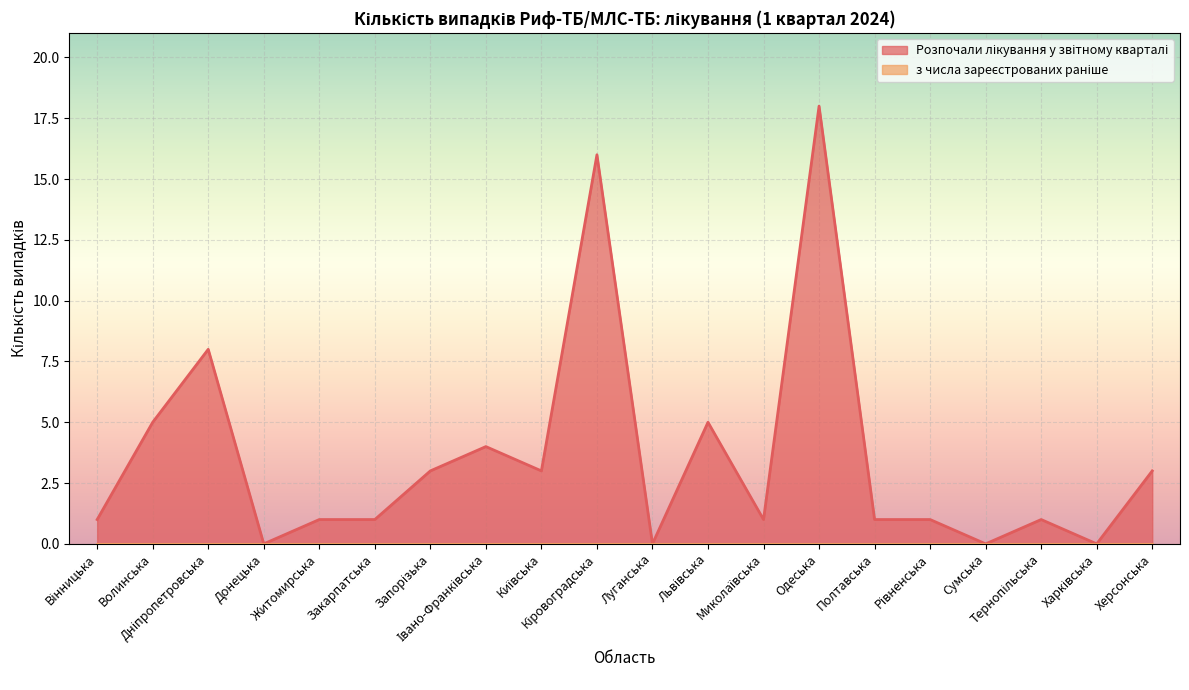

At which category does the chart reach its minimum across all series?

Донецька